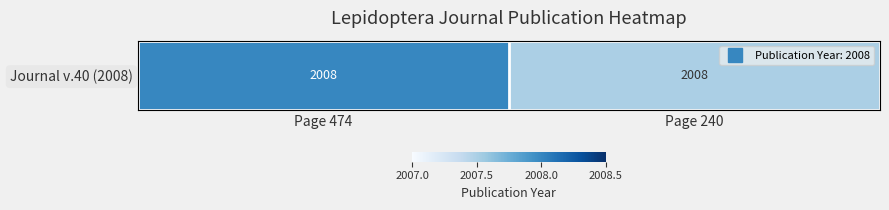

What is the sum of the values at Page 240 and Page 474?

4015.5